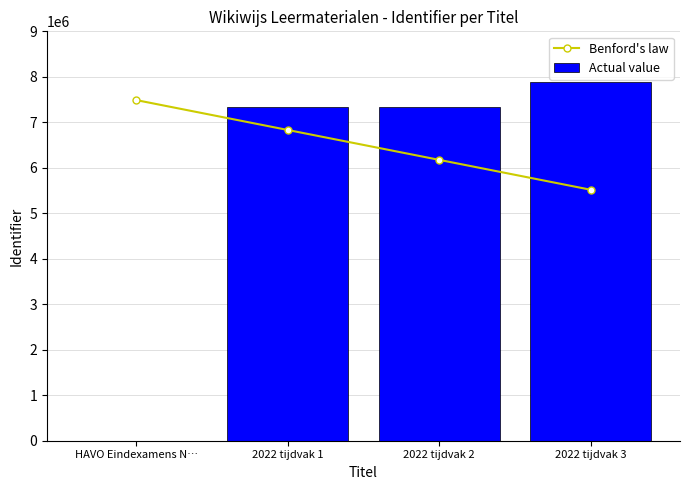

What is the label of the 2nd bar from the right?

2022 tijdvak 2